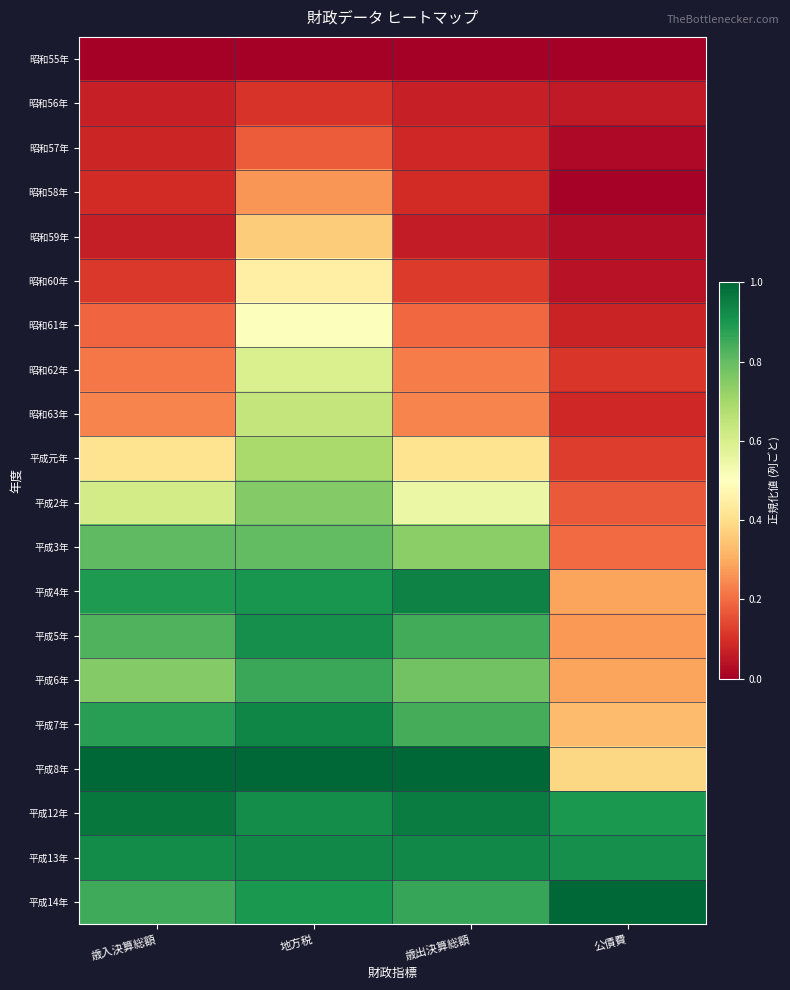

At which category is the sum across all series the highest?

地方税